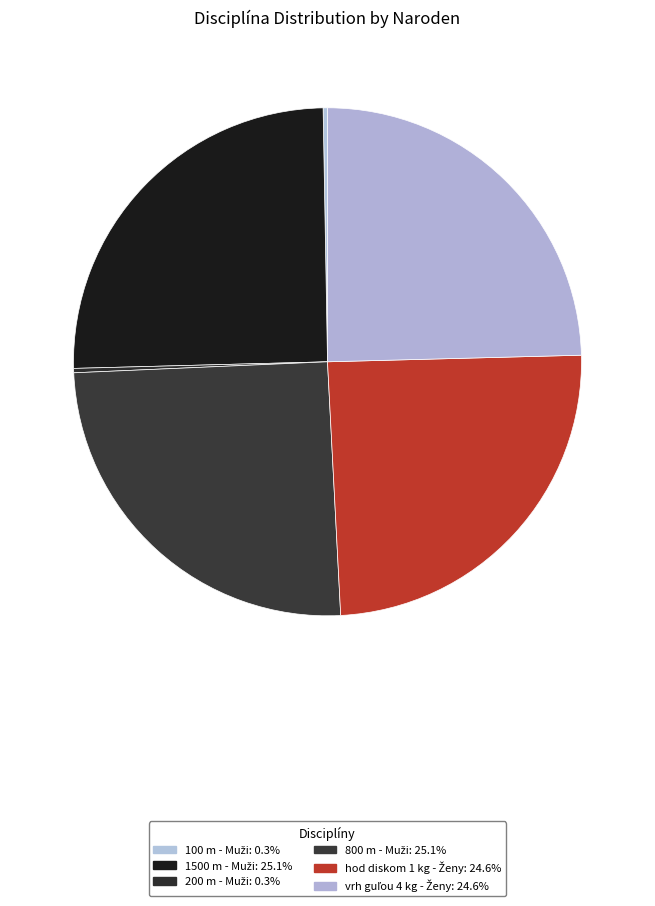

To the nearest percent, what is the average slice percentage?

17%